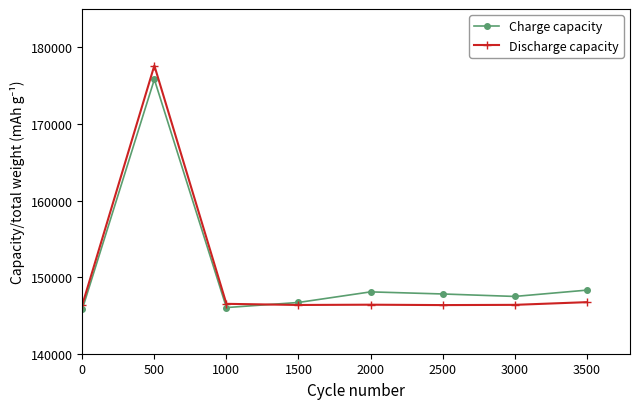

Which series has the largest total across all categories?

Charge capacity